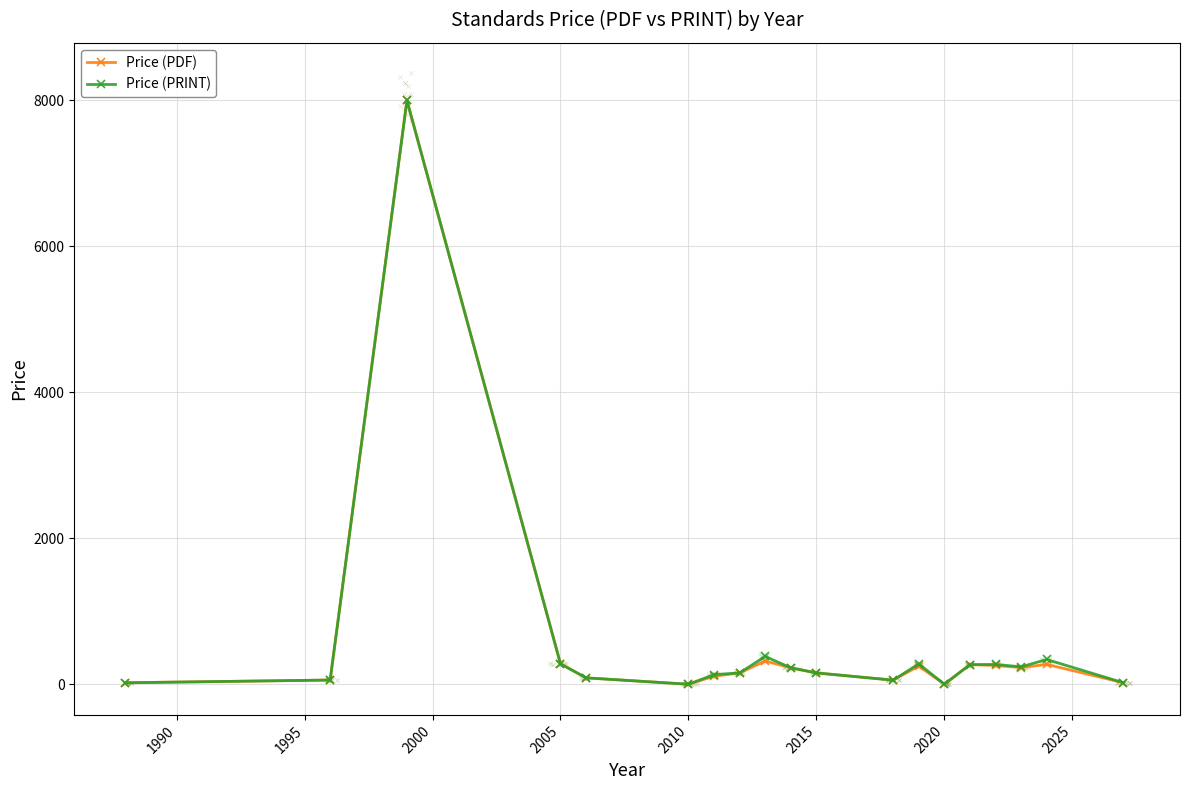

How many data points in Price (PRINT) are less than 155?

8